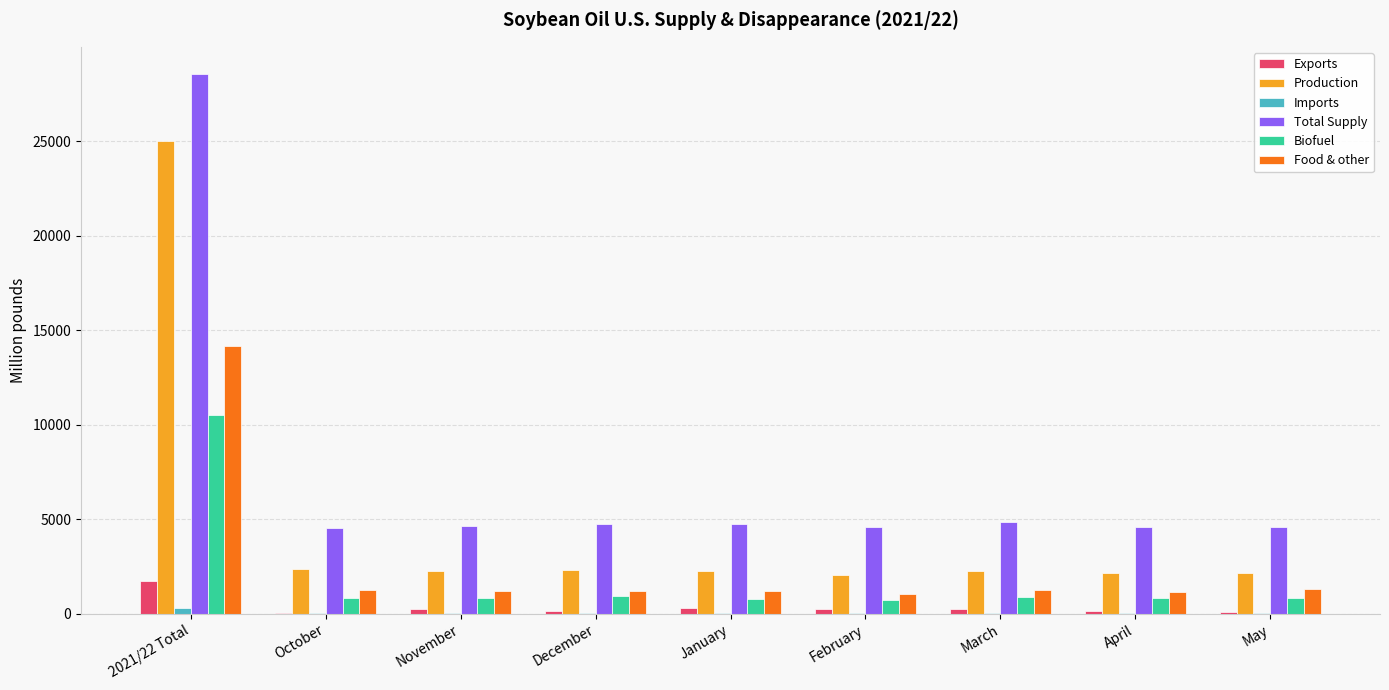

What is the greatest value displayed?

28561.2